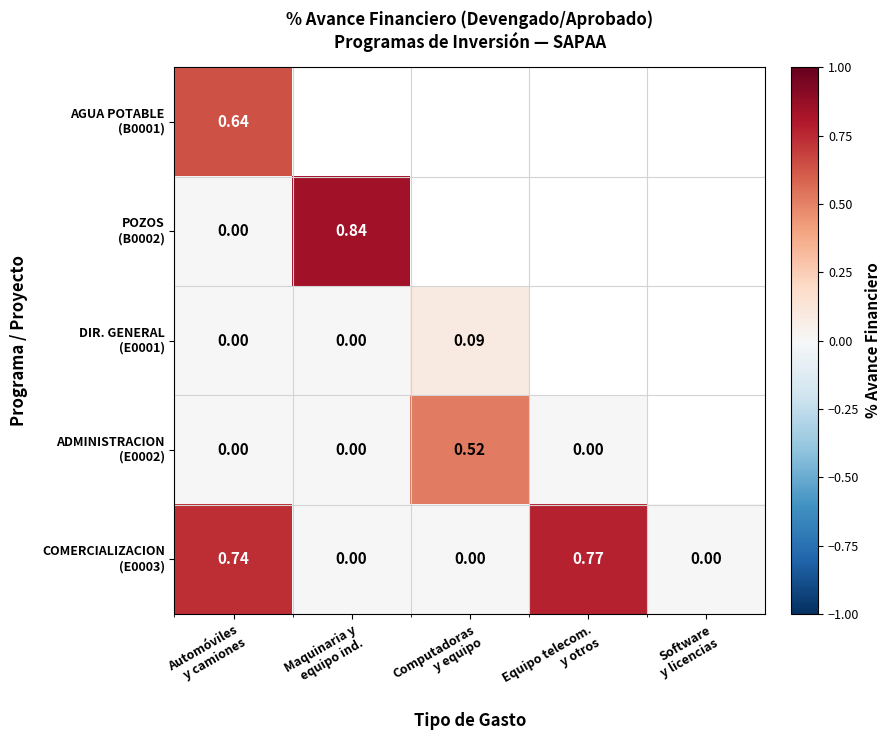

True or false: ADMINISTRACION (E0002) has a value of 0.5 at Computadoras y equipo.

True